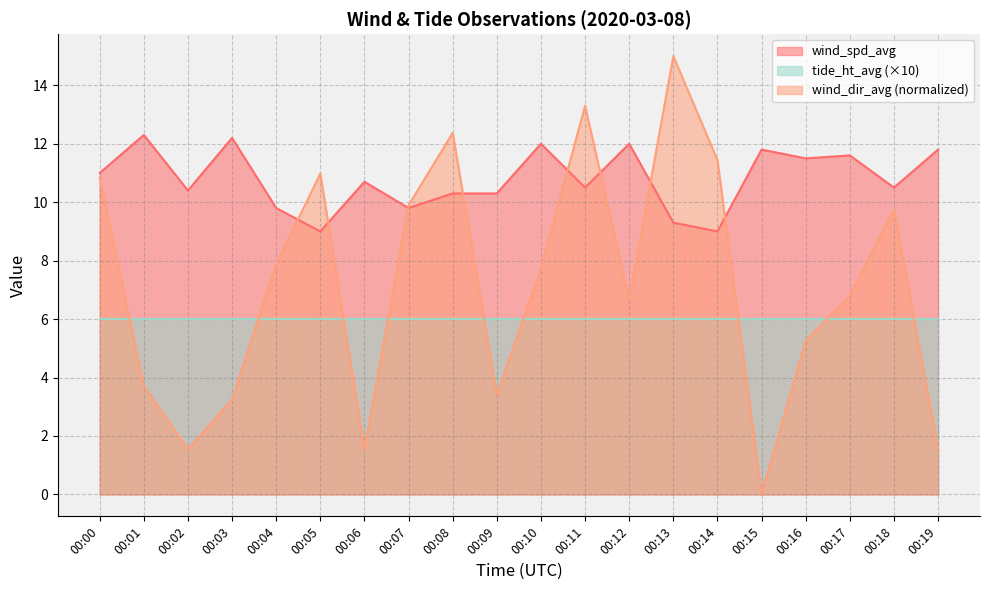

Is it true that tide_ht_avg (×10) equals 6.0 at 00:02?

True